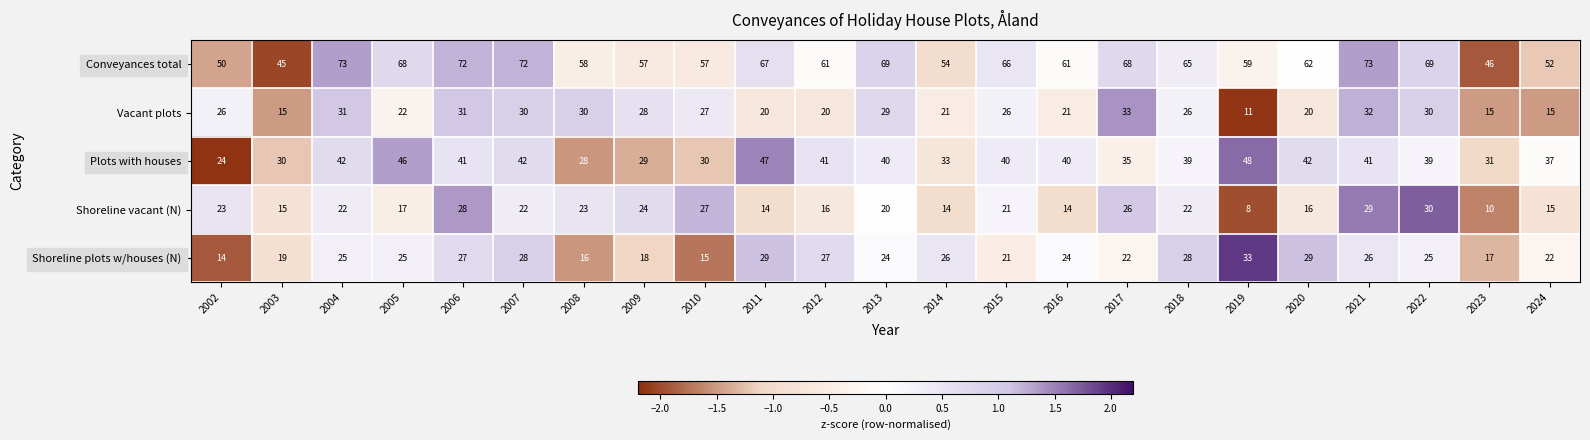

Where is Plots with houses nearest to the value 36?

2017